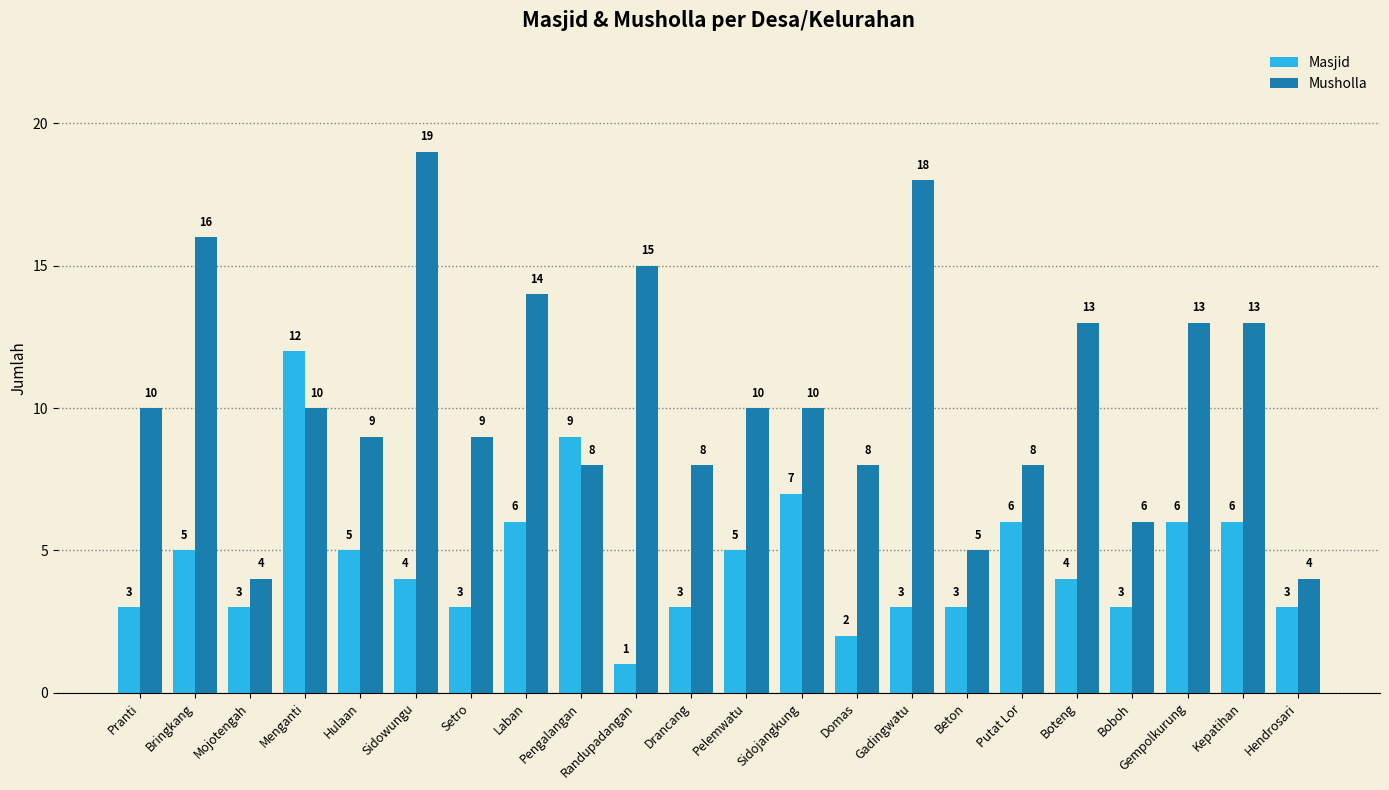

Between Putat Lor and Hendrosari, which series saw the biggest shift?

Musholla